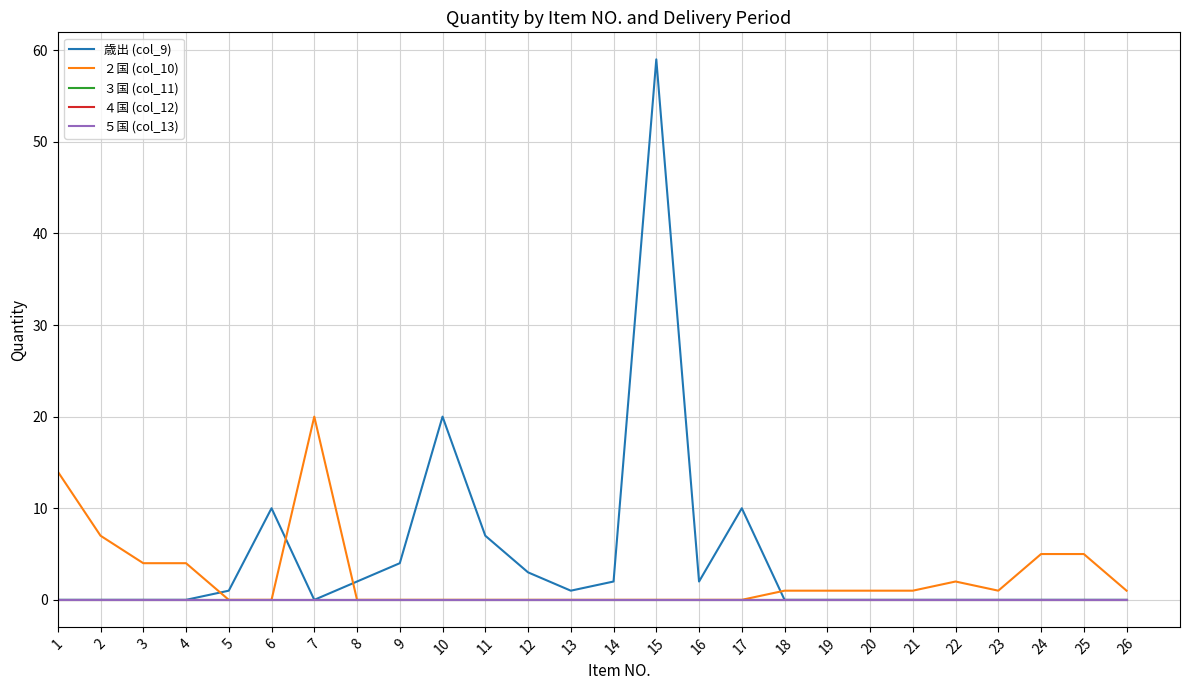

Is this an area chart (filled region under the line)?

No